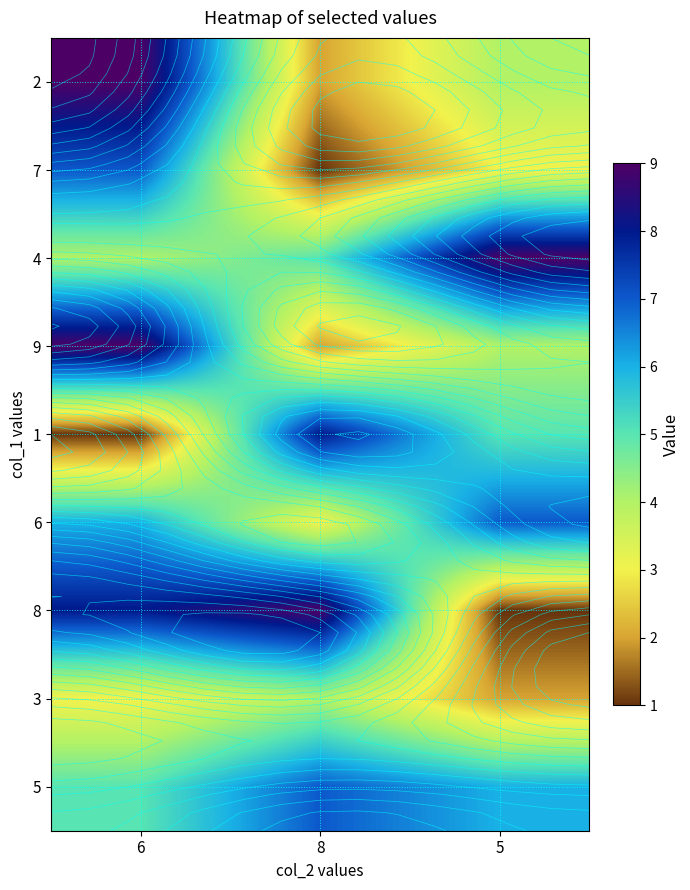

List the series in order of their peak value, highest first.

2, 4, 9, 8, 1, 7, 6, 5, 3